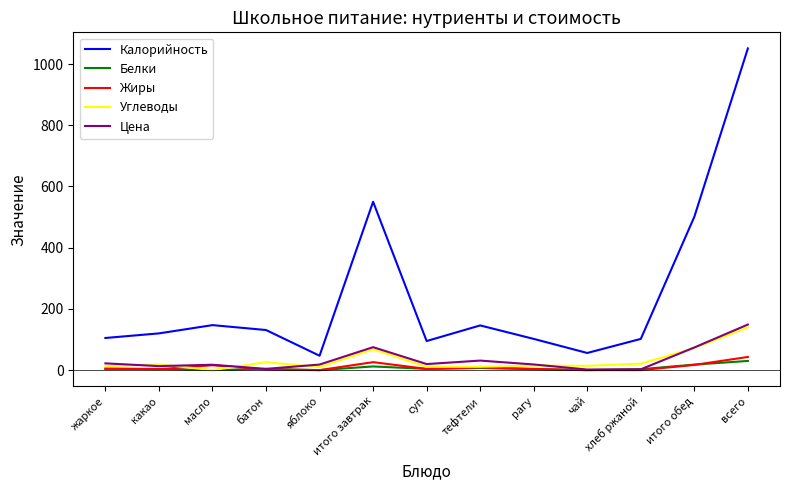

True or false: Белки and Калорийность cross at least once.

False